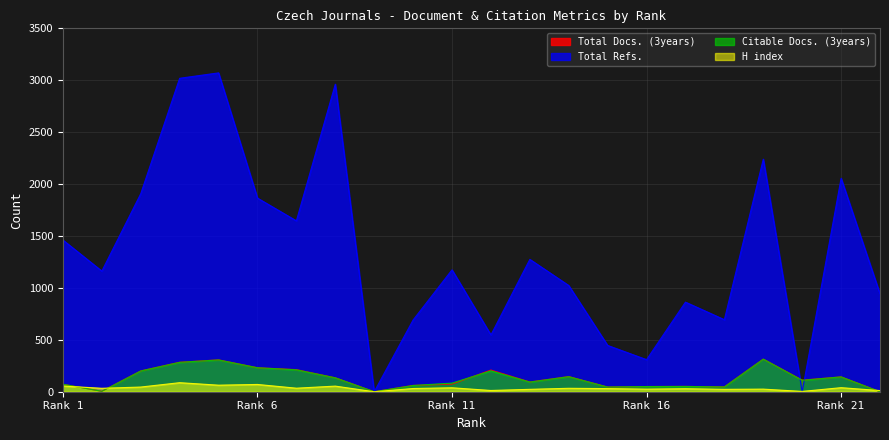

What are all the series names shown in the legend?

Total Docs. (3years), Total Refs., Citable Docs. (3years), H index